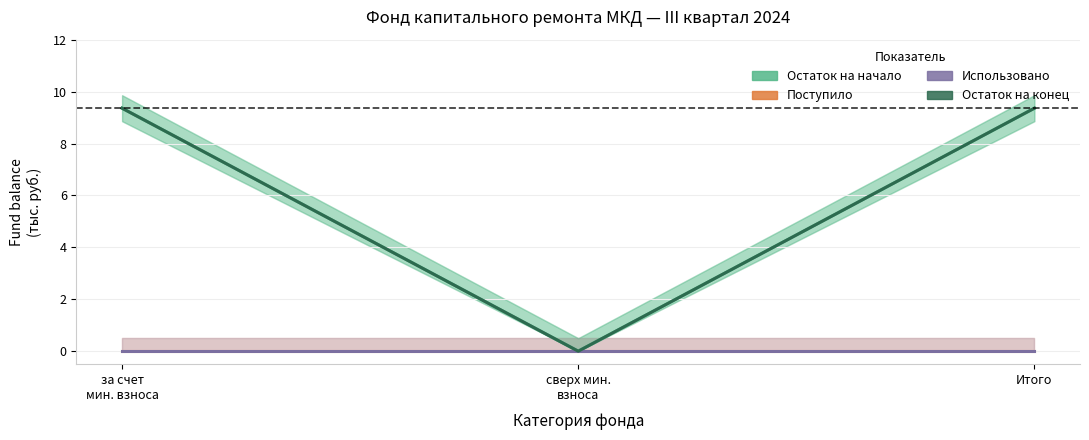

Is it true that Остаток на конец equals 9.4 at Итого?

True